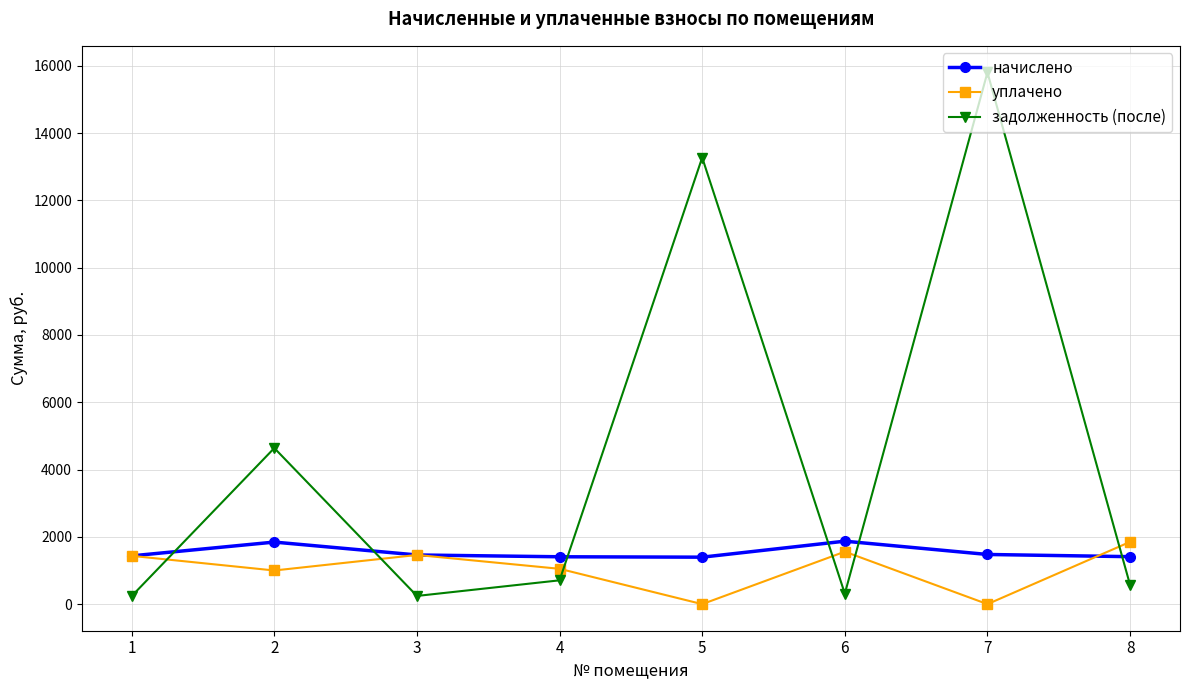

What is the maximum value shown in the chart?

15803.3